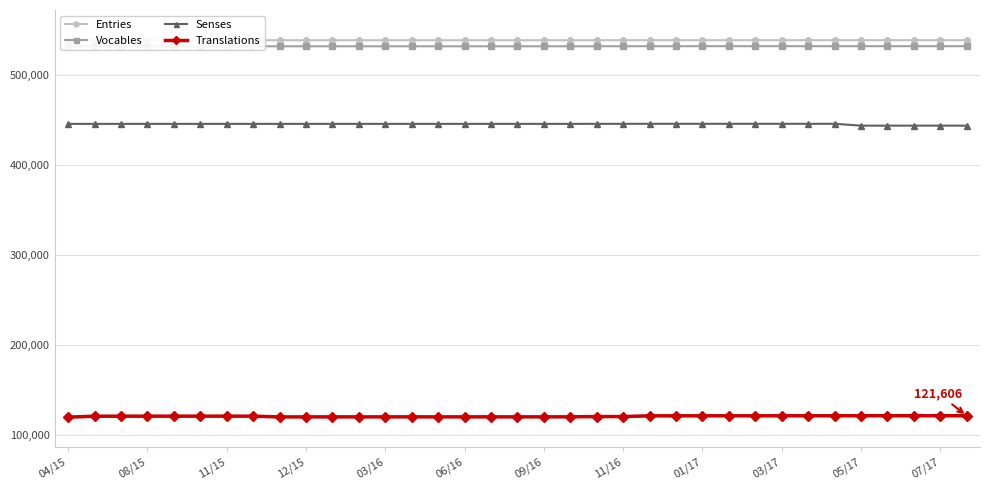

What is the maximum value for Translations?

121606